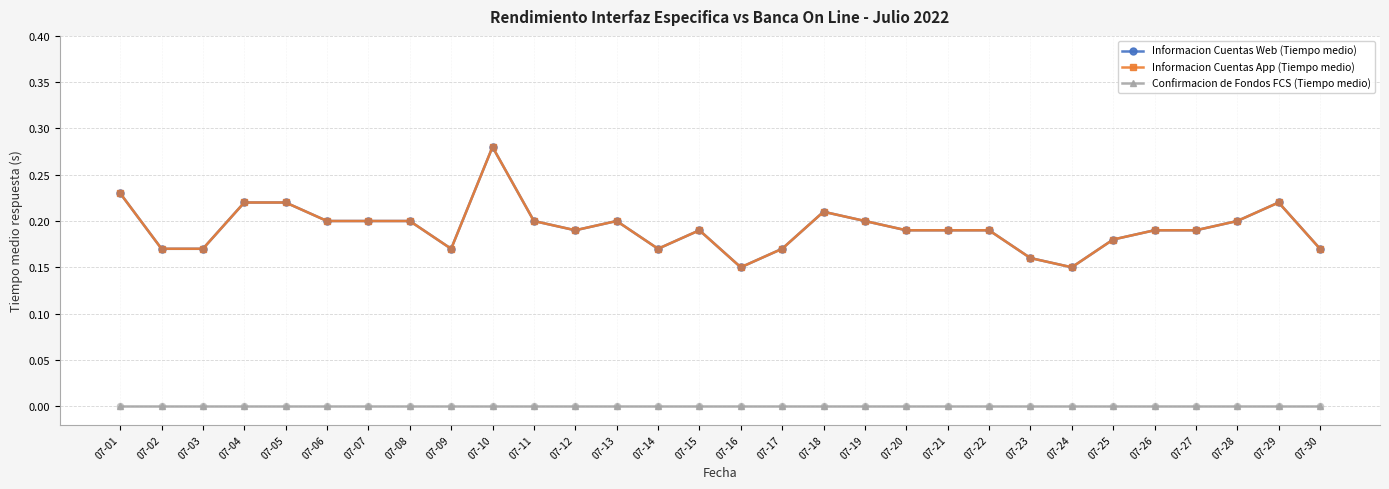

Is the value of Confirmacion de Fondos FCS (Tiempo medio) at 07-22 greater than the value of Informacion Cuentas Web (Tiempo medio) at 07-13?

No